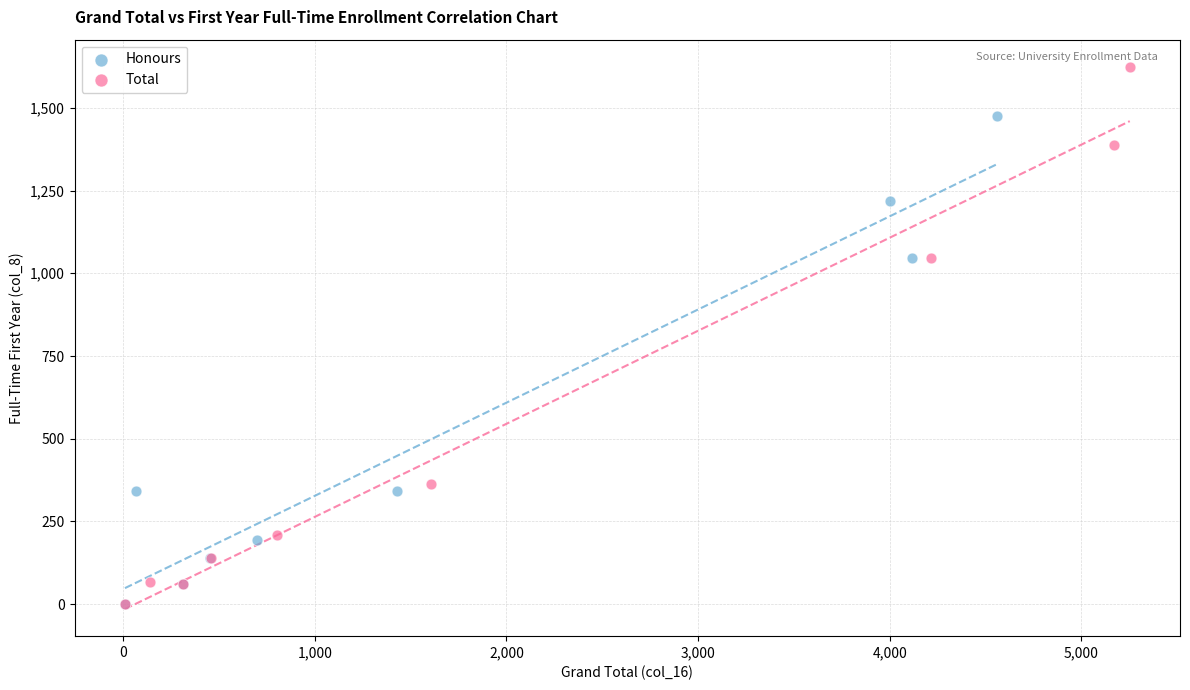

What are all the series names shown in the legend?

Honours, Total